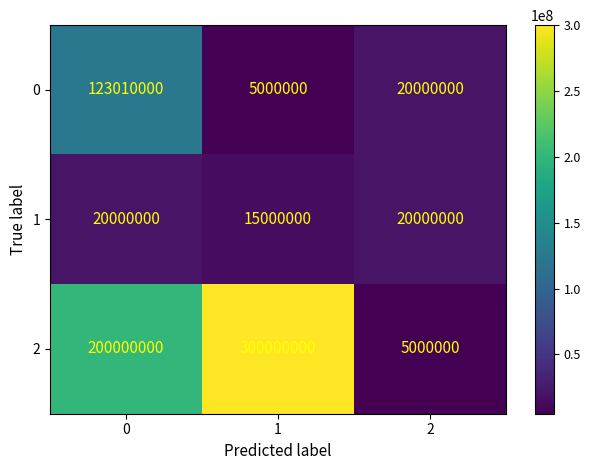

True or false: 2 has a value of 343551512 at 0.

False